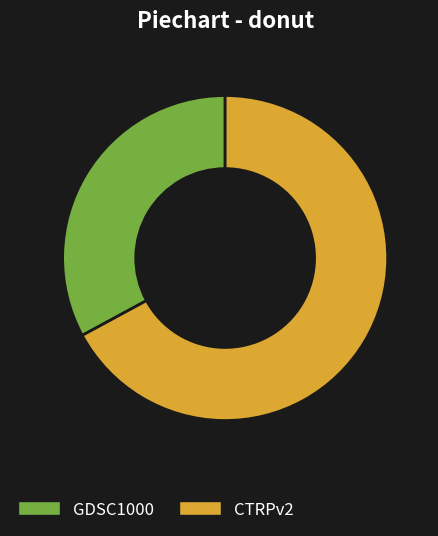

Does any single category account for the majority?

Yes